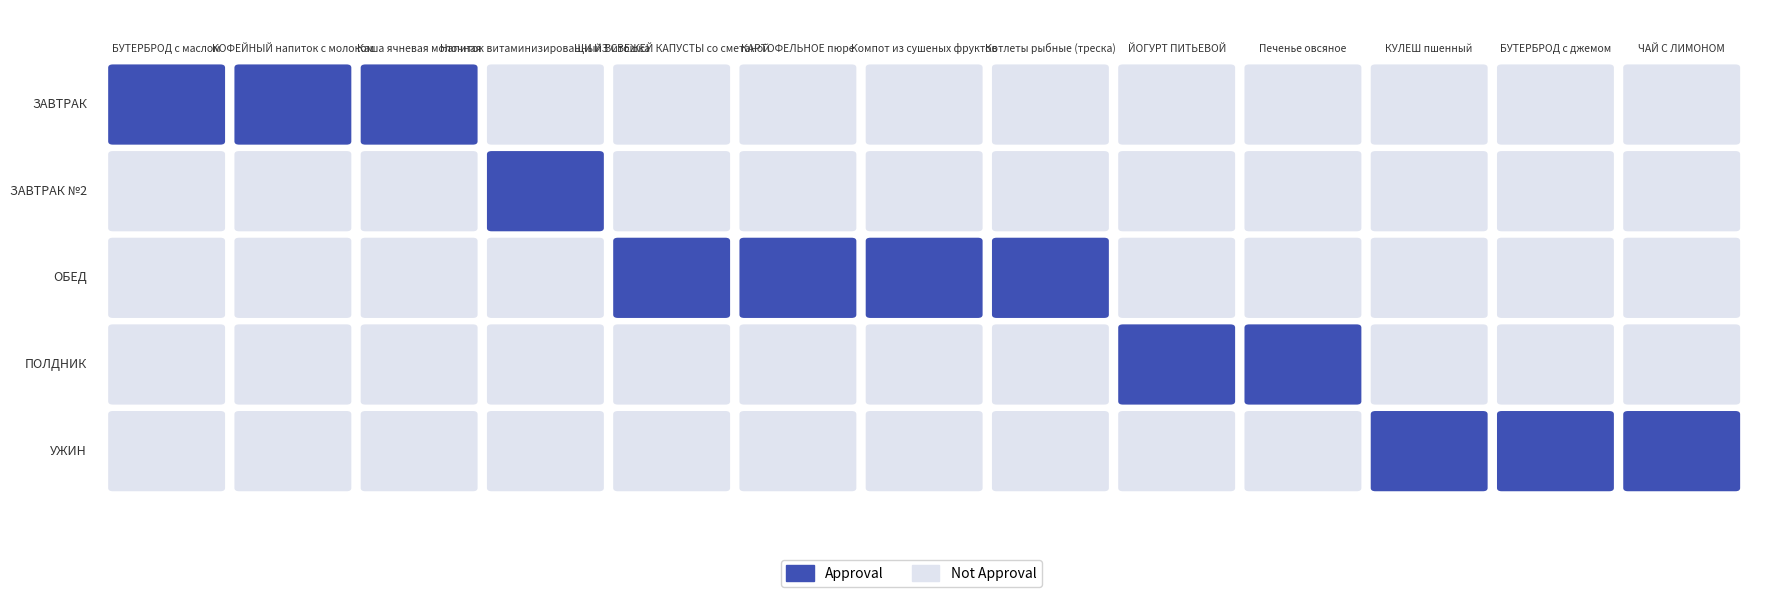

List the series in order of their peak value, highest first.

УЖИН, ПОЛДНИК, ЗАВТРАК, ОБЕД, ЗАВТРАК №2